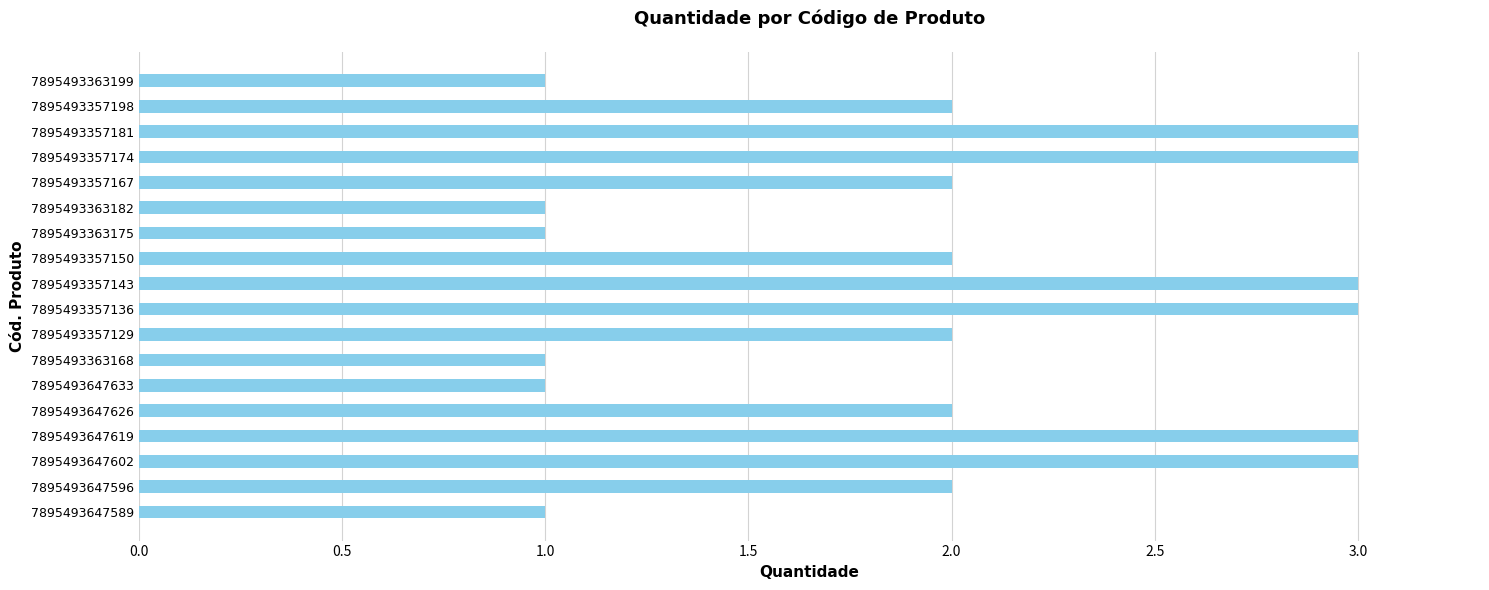

Reading bottom to top, transcribe all the data shown in this chart.

7895493647589=1	7895493647596=2	7895493647602=3	7895493647619=3	7895493647626=2	7895493647633=1	7895493363168=1	7895493357129=2	7895493357136=3	7895493357143=3	7895493357150=2	7895493363175=1	7895493363182=1	7895493357167=2	7895493357174=3	7895493357181=3	7895493357198=2	7895493363199=1